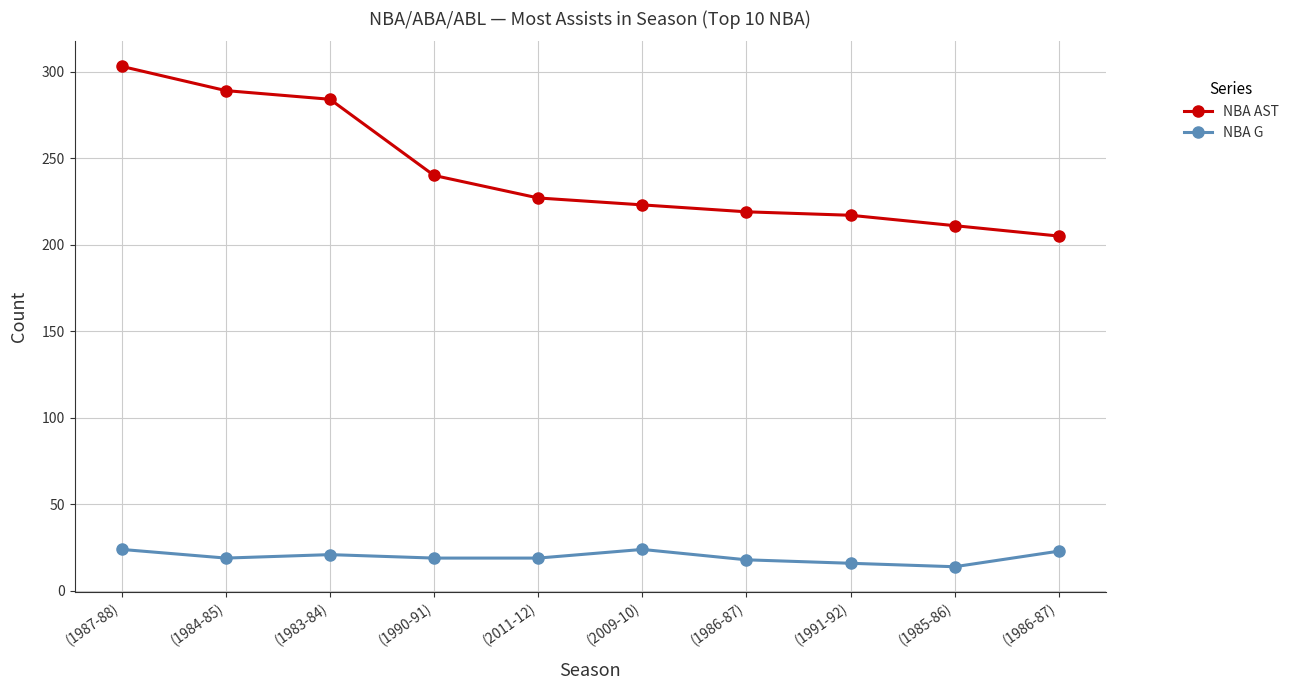

Reading left to right, list all the values displayed in this chart.

NBA AST: 303	289	284	240	227	223	219	217	211	205
NBA G: 24	19	21	19	19	24	18	16	14	23